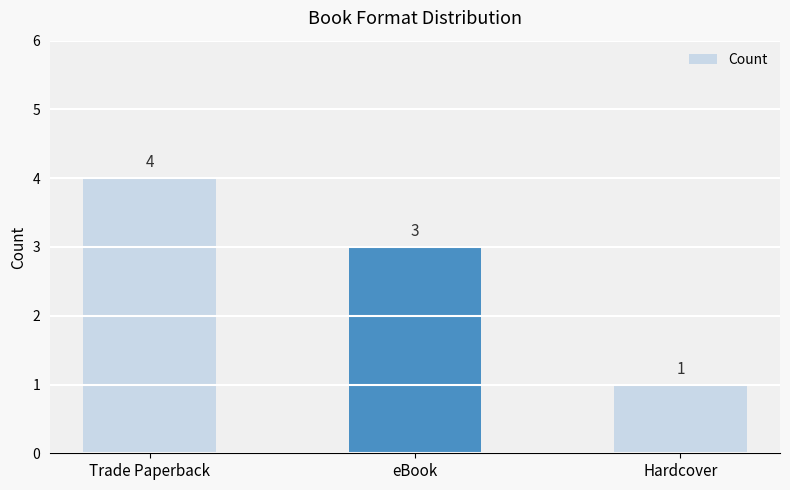

Which category has the lowest value across all series?

Hardcover